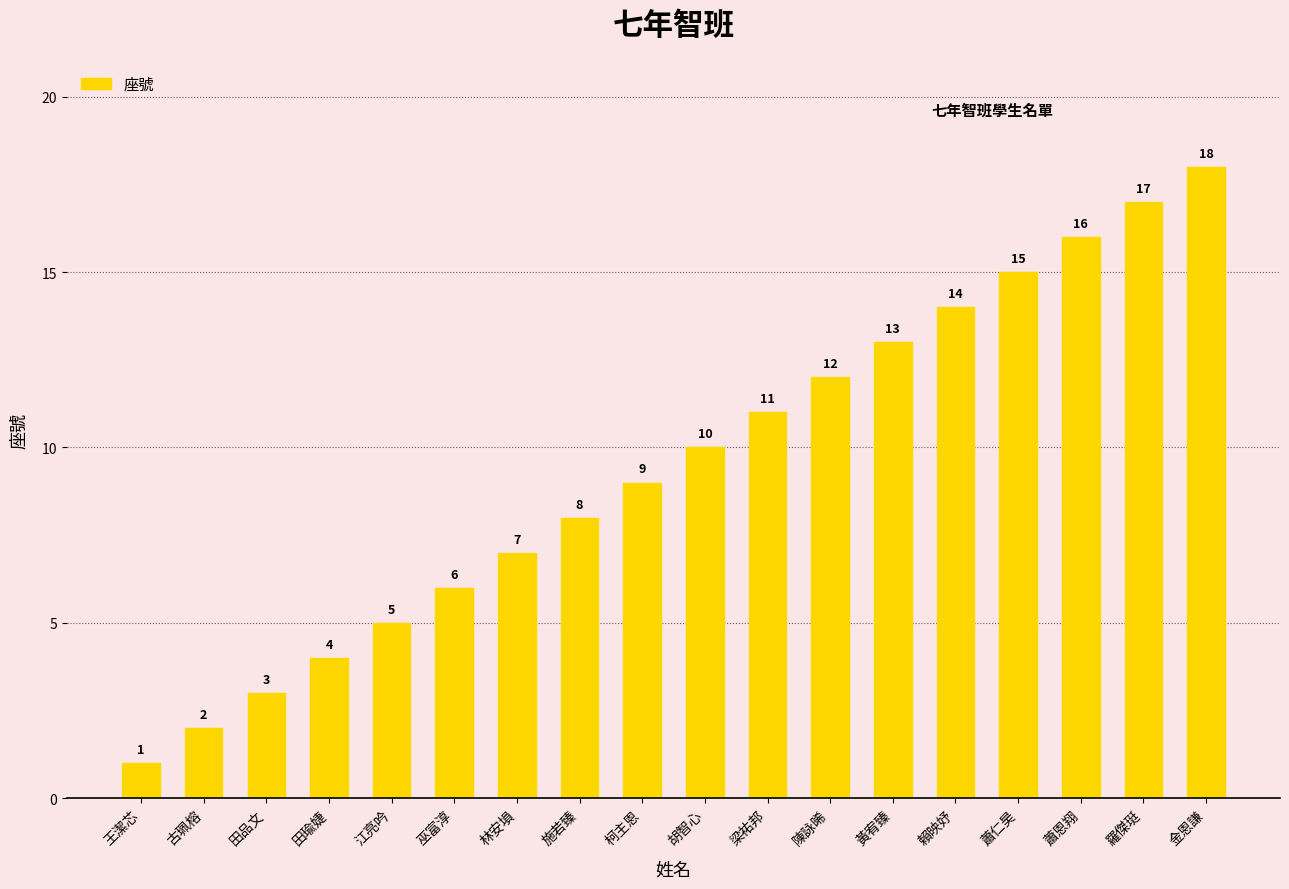

At which category does the chart reach its minimum across all series?

王潔芯